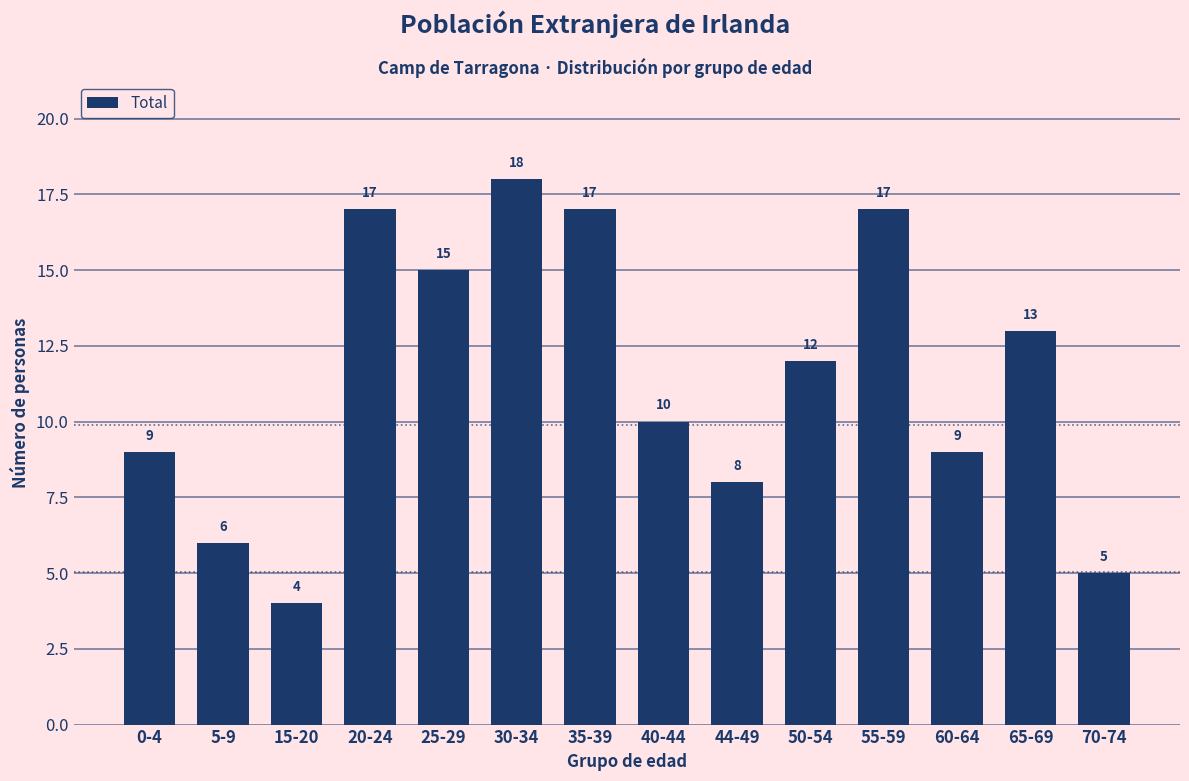

Which has a higher value, 15-20 or 50-54?

50-54